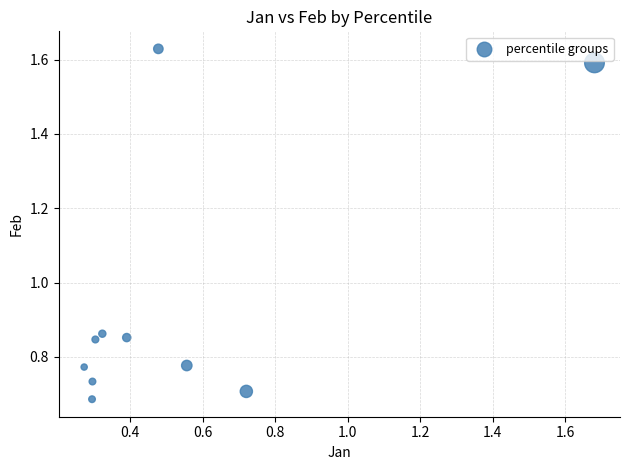

What is the range of X values (max minus min)?

1.4